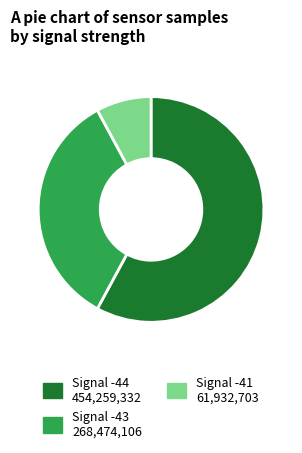

Count the number of slices in the pie.

3